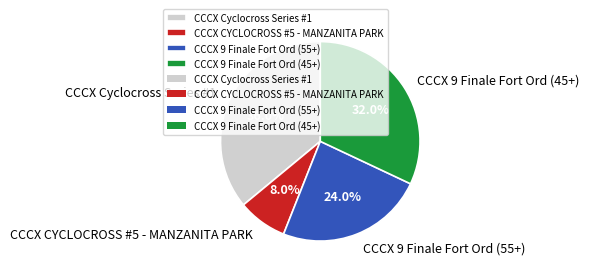

What is the ratio of the value at CCCX CYCLOCROSS #5 - MANZANITA PARK to the value at CCCX 9 Finale Fort Ord (55+)?

0.3